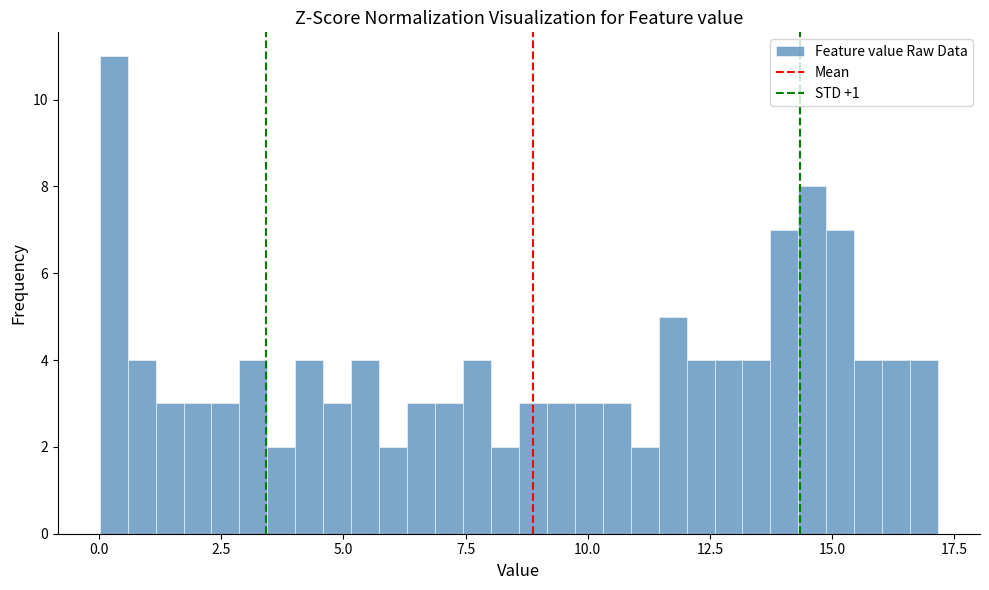

Read against the x-axis, roughly where is the centre of the tallest bar?

0.5